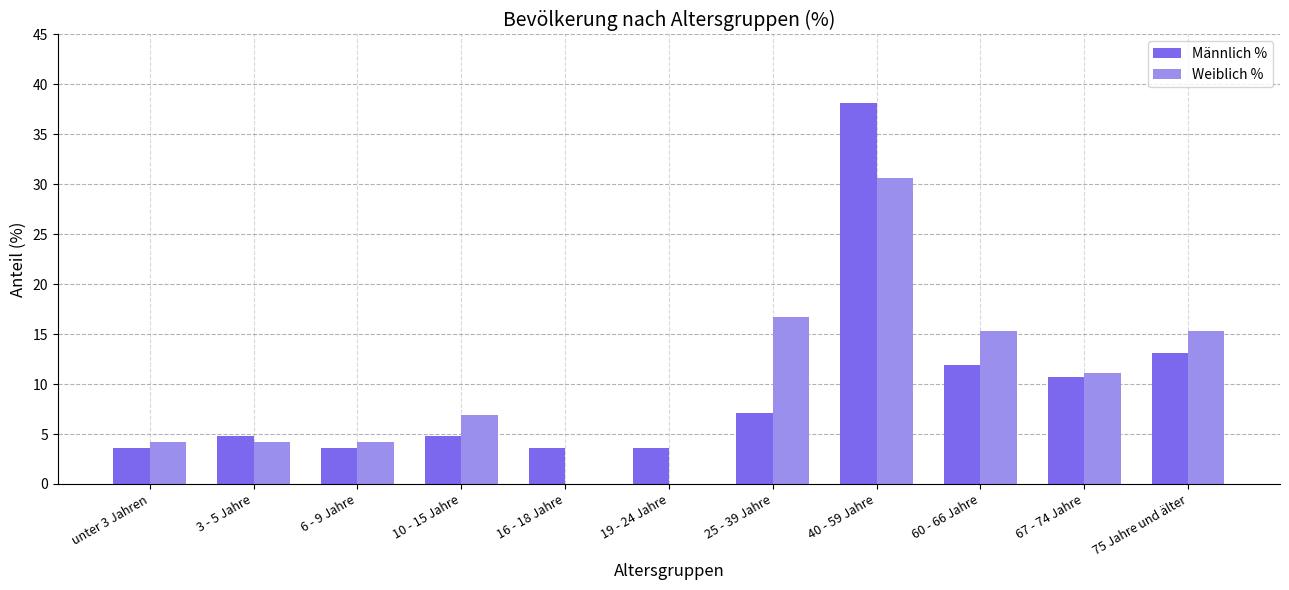

What is the total value across all series at 6 - 9 Jahre?

7.8